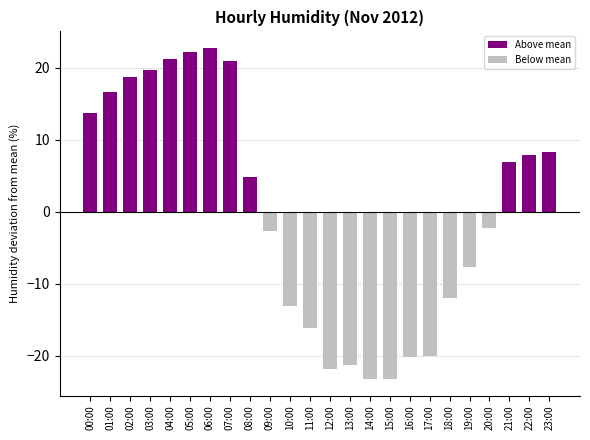

How many data points are less than 4?

12